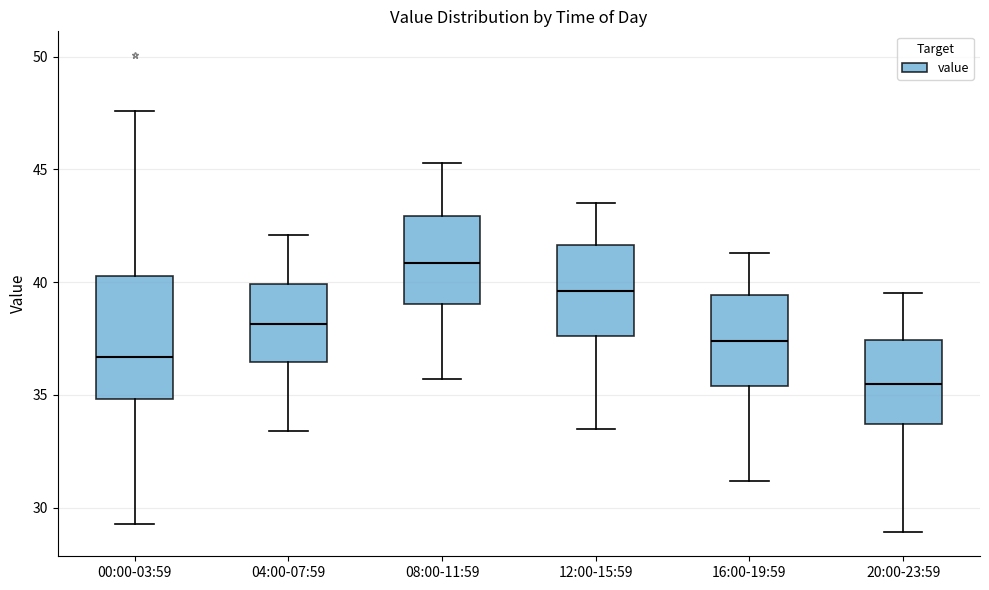

Reading left to right, read every box against the y-axis: the position of its median line, the range the box covers, and the ends of its whiskers. The values are not printed on the chart, so give them approximately, as read against the axis.

00:00-03:59: median 36.5, box 35.0 to 40.5, whiskers 29.5 to 47.5
04:00-07:59: median 38.0, box 36.5 to 40.0, whiskers 33.5 to 42.0
08:00-11:59: median 41.0, box 39.0 to 43.0, whiskers 35.5 to 45.5
12:00-15:59: median 39.5, box 37.5 to 41.5, whiskers 33.5 to 43.5
16:00-19:59: median 37.5, box 35.5 to 39.5, whiskers 31.0 to 41.5
20:00-23:59: median 35.5, box 33.5 to 37.5, whiskers 29.0 to 39.5